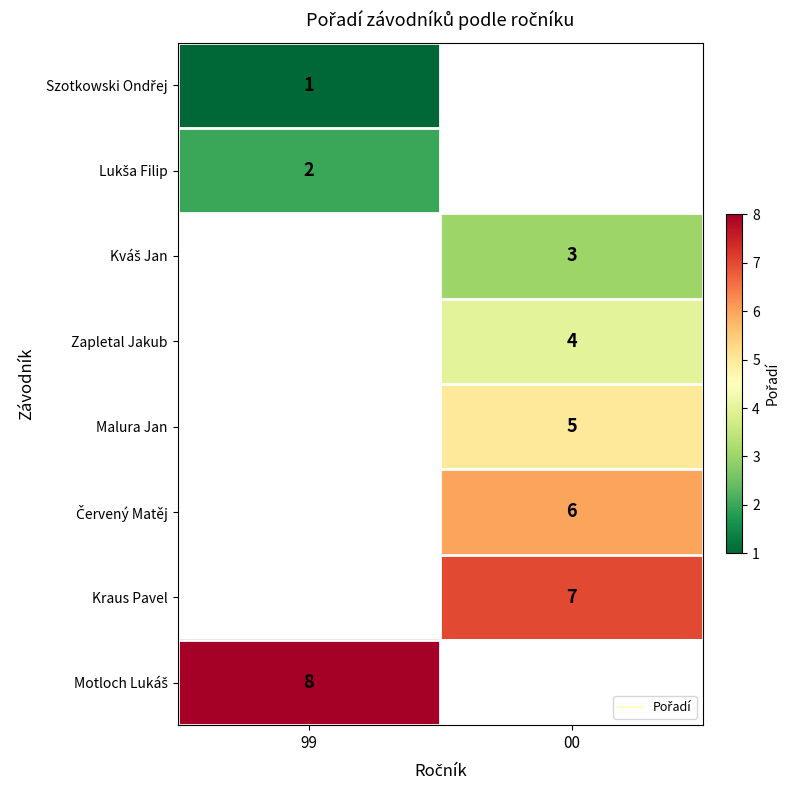

Read the Kraus Pavel value at 00.

7.0